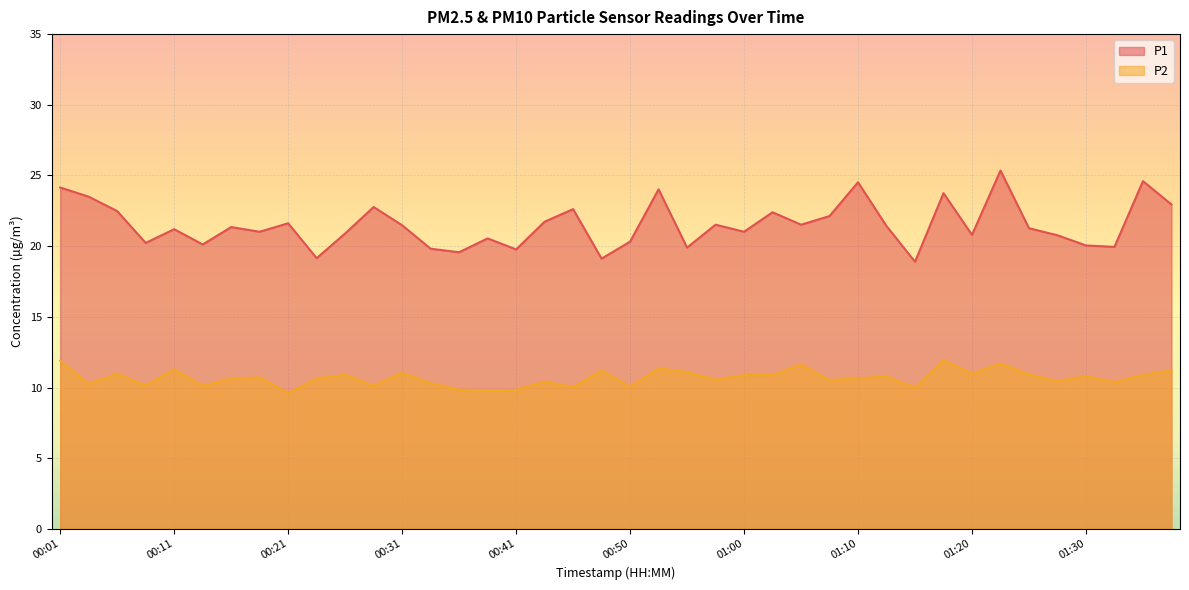

What are all the series names shown in the legend?

P1, P2